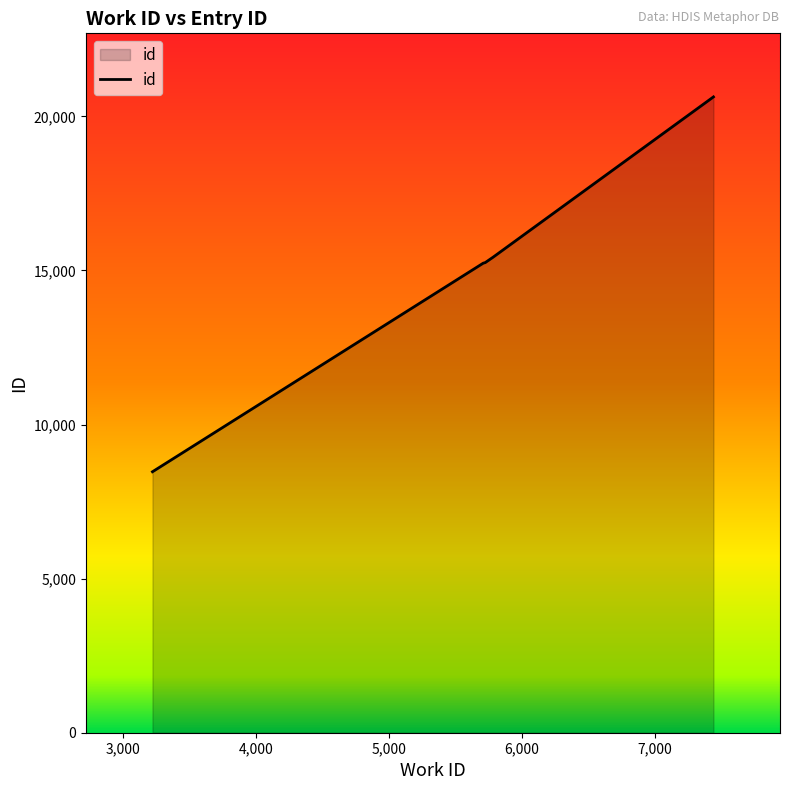

What is the greatest value displayed?

20631